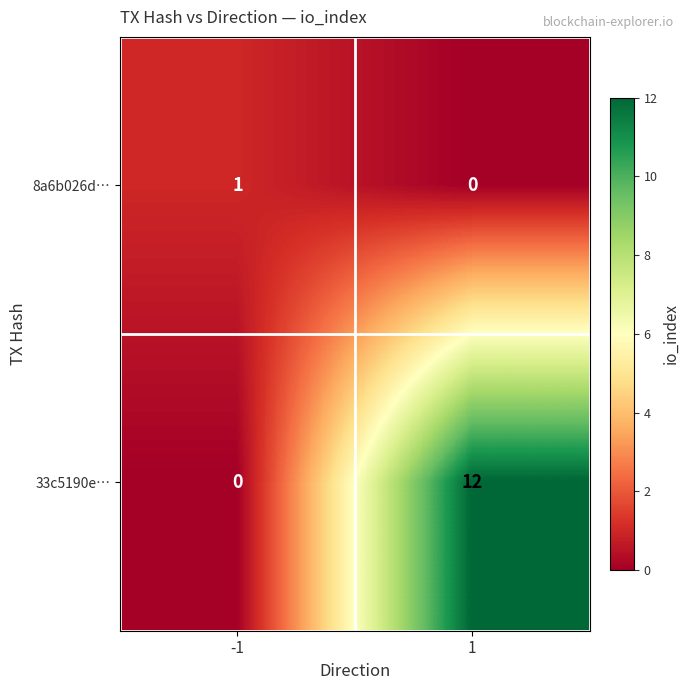

Which category has the highest value across all series?

1